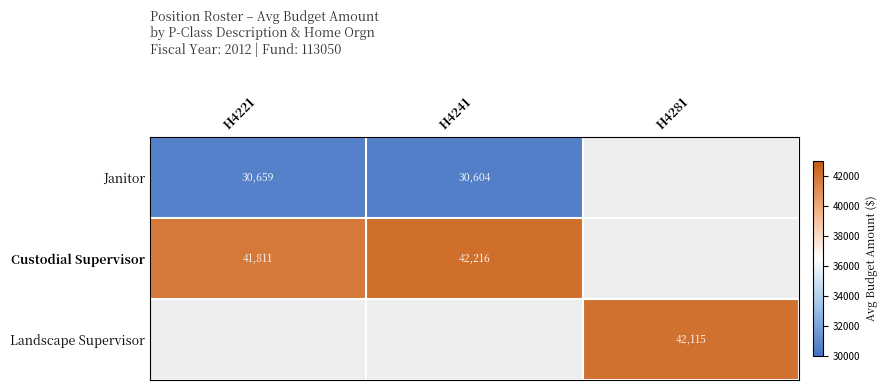

List the series in order of their peak value, highest first.

Custodial Supervisor, Landscape Supervisor, Janitor